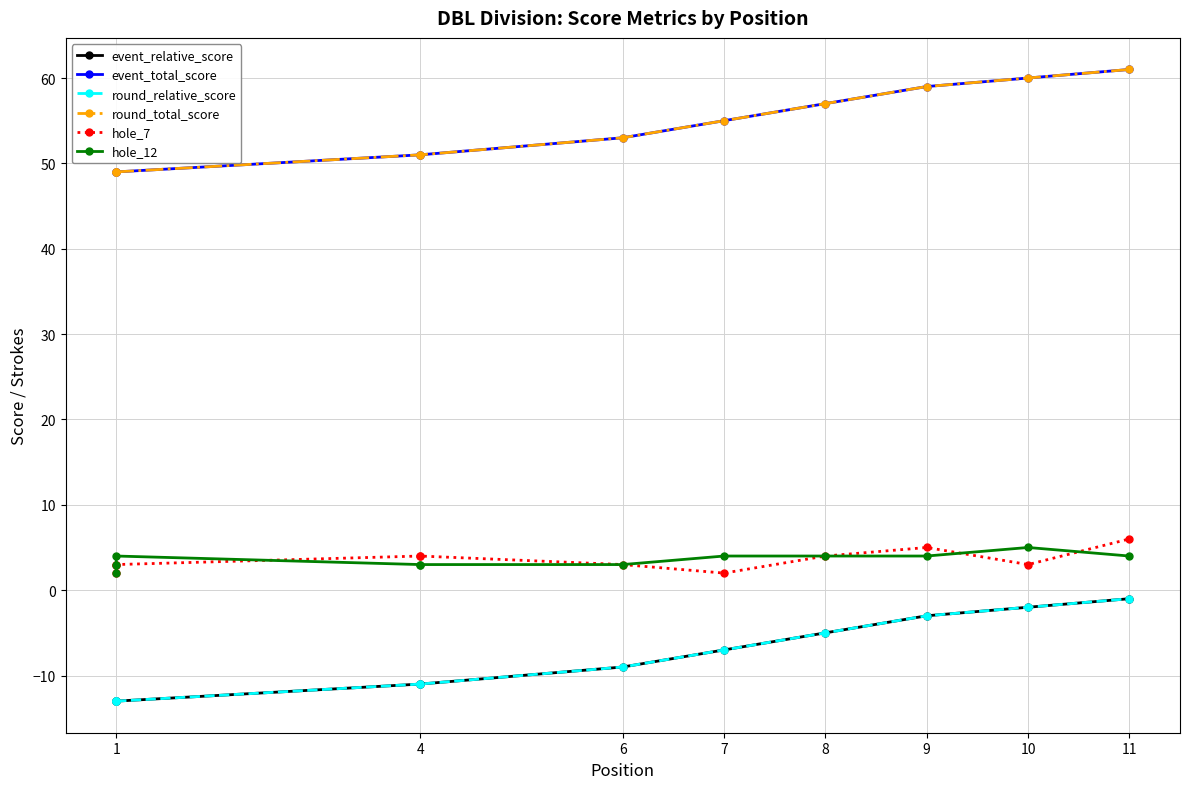

What are all the series names shown in the legend?

event_relative_score, event_total_score, round_relative_score, round_total_score, hole_7, hole_12